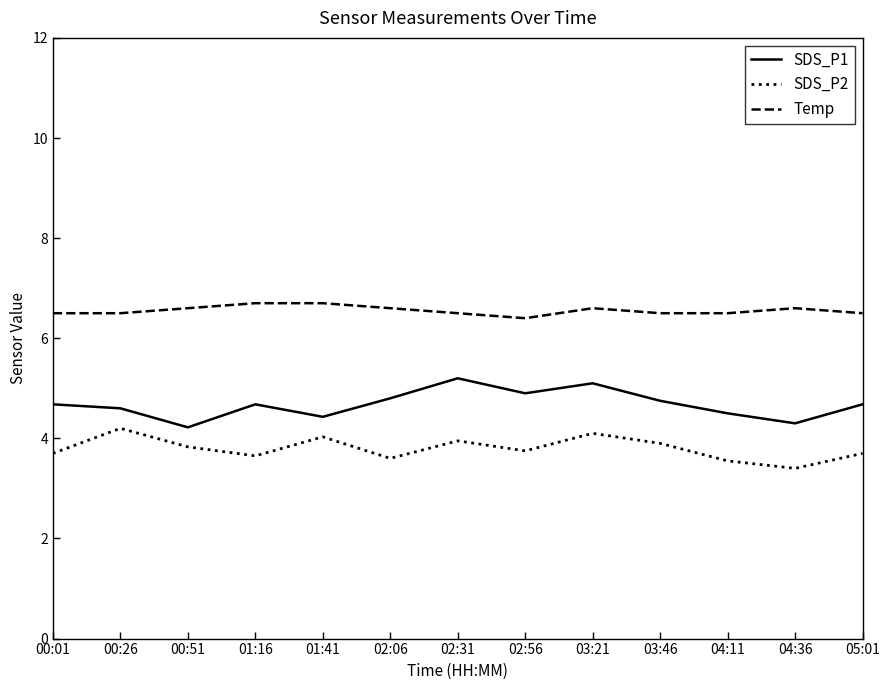

True or false: SDS_P1 and Temp cross at least once.

False